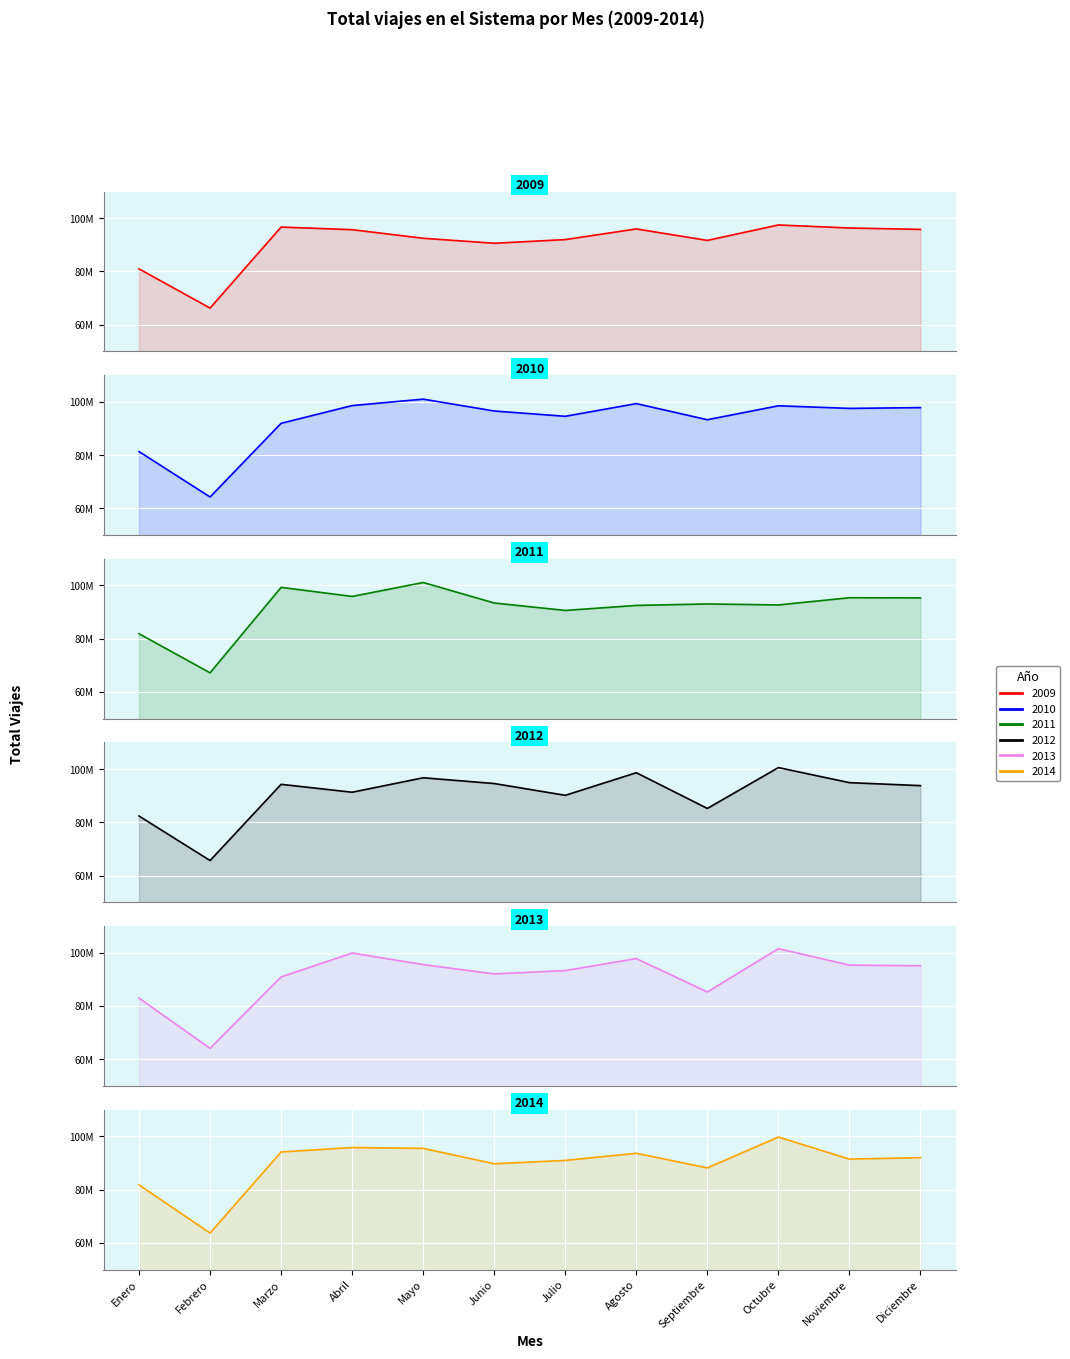

Reading left to right, transcribe all the data shown in this chart.

2009: 80933968	66206670	96647493	95664225	92436981	90559726	91939572	95948700	91636850	97434491	96296631	95772084
2010: 81294809	64241039	91914800	98579572	100996309	96541681	94551320	99321786	93264871	98502057	97521277	97809949
2011: 81862930	67173642	99287774	95872449	101107501	93414270	90611677	92499938	93050291	92681684	95381407	95317793
2012: 82383310	65654778	94287811	91316350	96746659	94584893	90157749	98645301	85226682	100577166	94913010	93795522
2013: 82972511	64090257	90928356	99904133	95567567	92060504	93312325	97814608	85262220	101554358	95361323	95119396
2014: 81795878	63698782	94158183	95828504	95510916	89739503	90997460	93668387	88183310	99764936	91475960	92031161